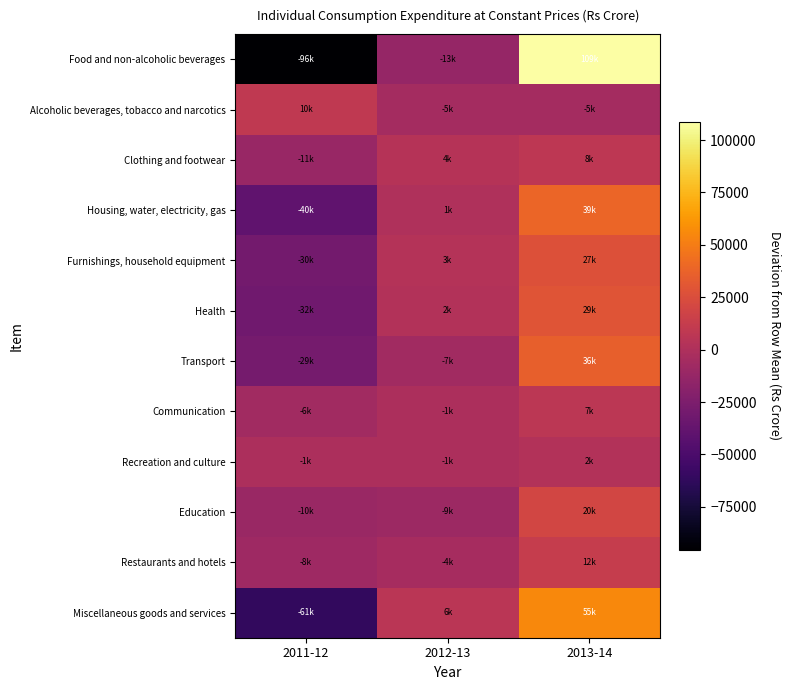

True or false: Recreation and culture has a value of -1358.0 at 2011-12.

True